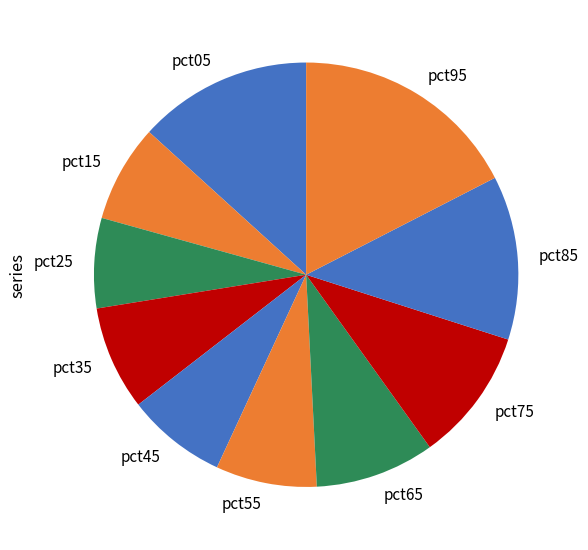

Is the sum of pct55 and pct65 greater than half?

No